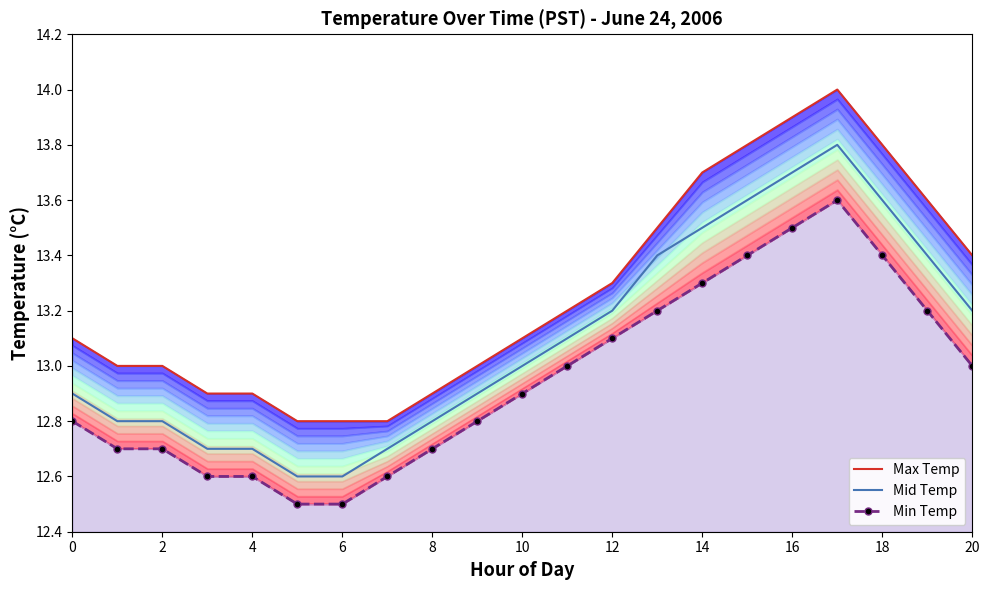

What is the label of the 13th point from the left?

12